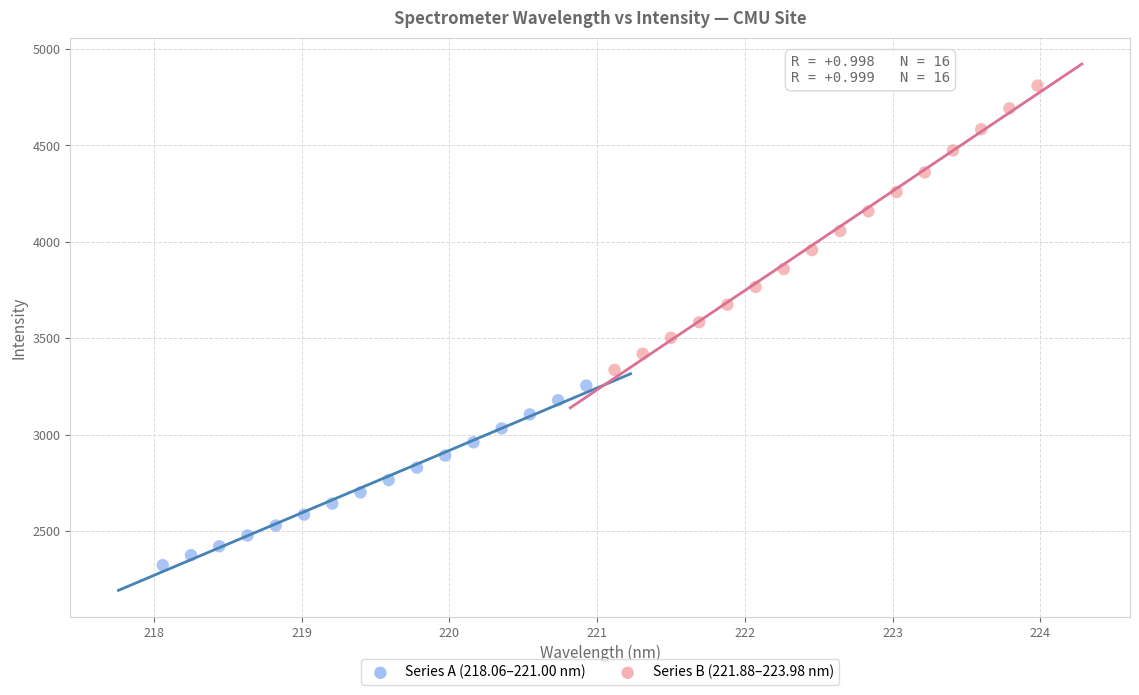

Which series reaches the maximum Y coordinate?

Series B (221.88–223.98 nm)